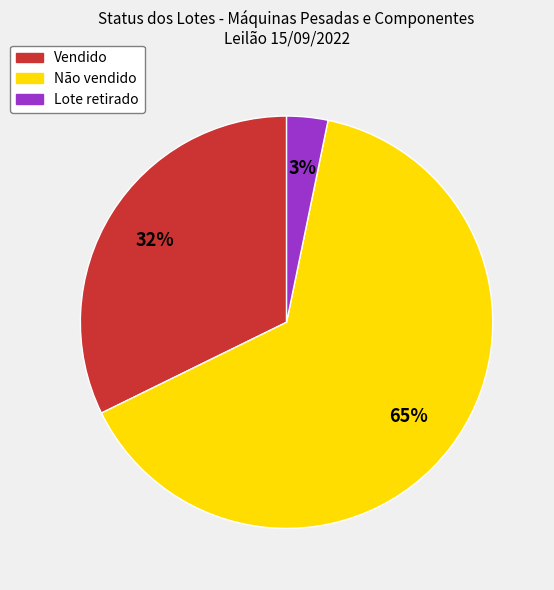

Between Lote retirado and Não vendido, which is larger?

Não vendido